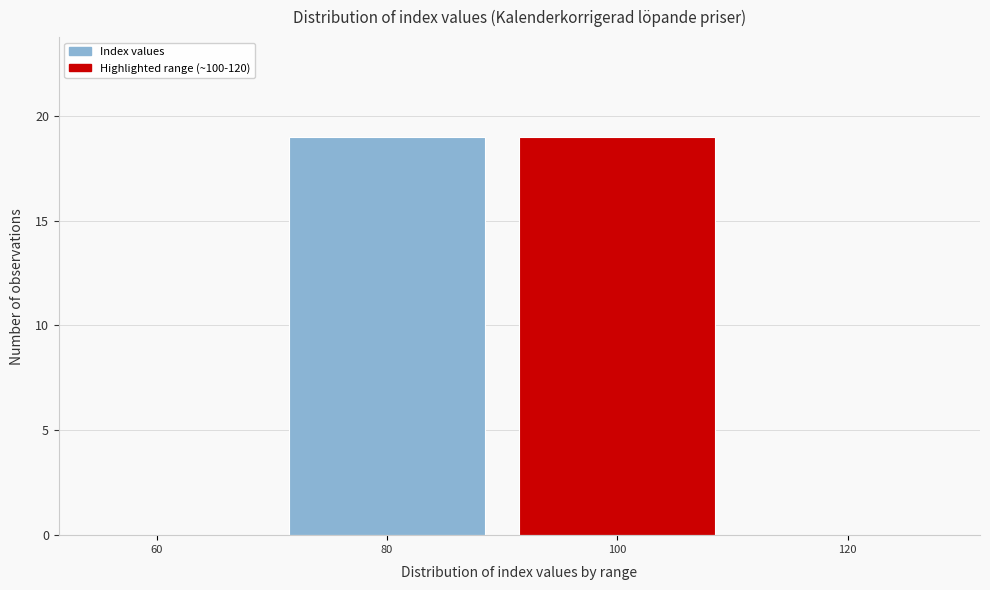

Reading left to right, extract all data points from this chart.

60=0	80=19	100=19	120=0